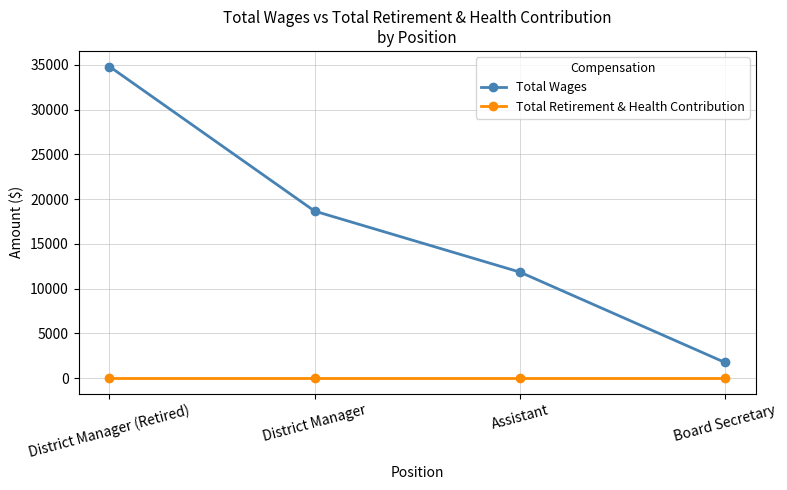

What position from the left is Board Secretary?

4